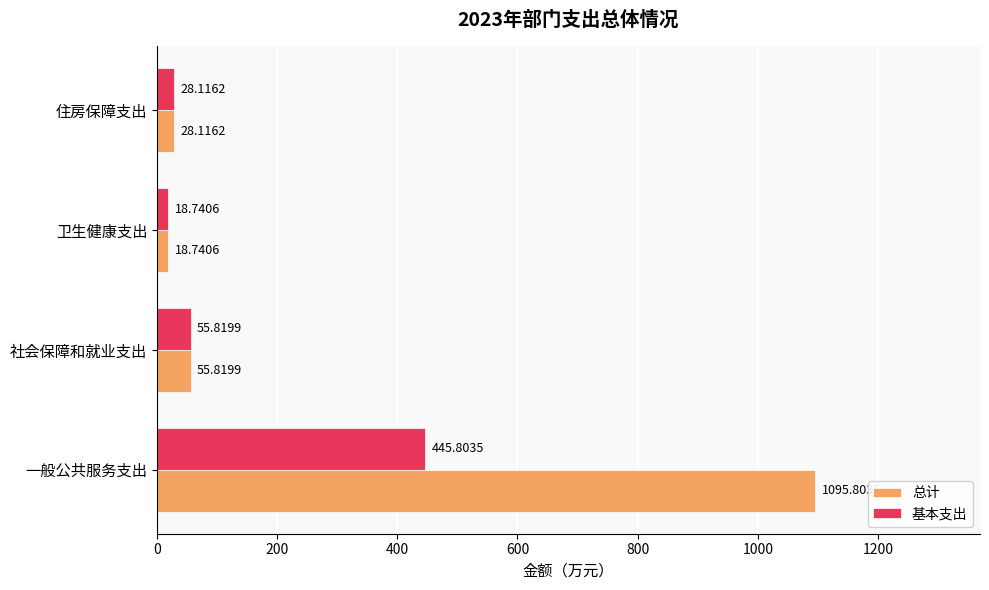

What is the difference between the second highest and second lowest values in the 基本支出 series?

27.7